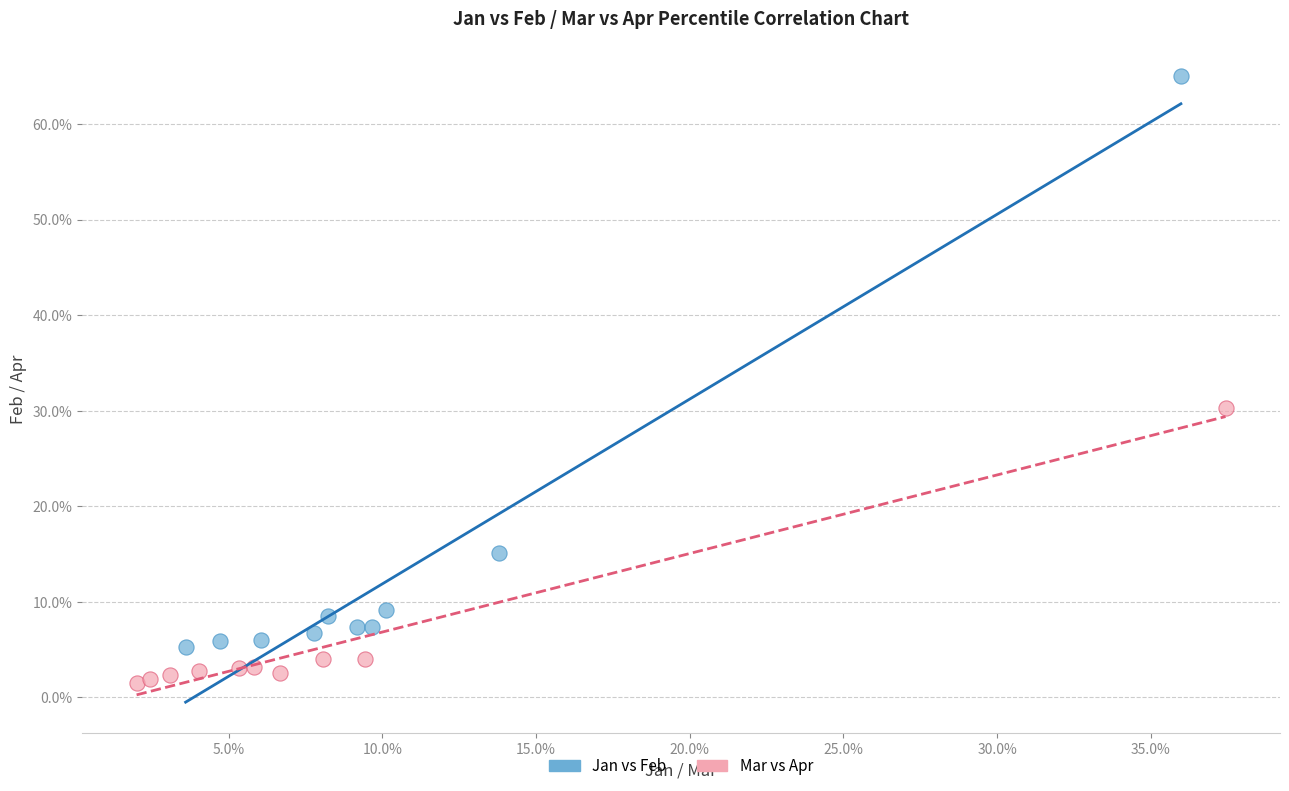

What are all the series names shown in the legend?

Jan vs Feb, Mar vs Apr